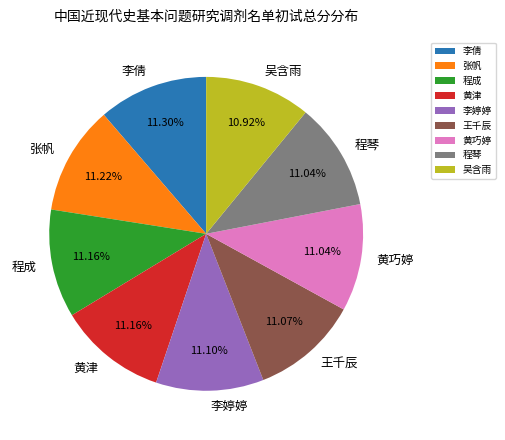

Does 黄津 account for over 50% of the chart?

No